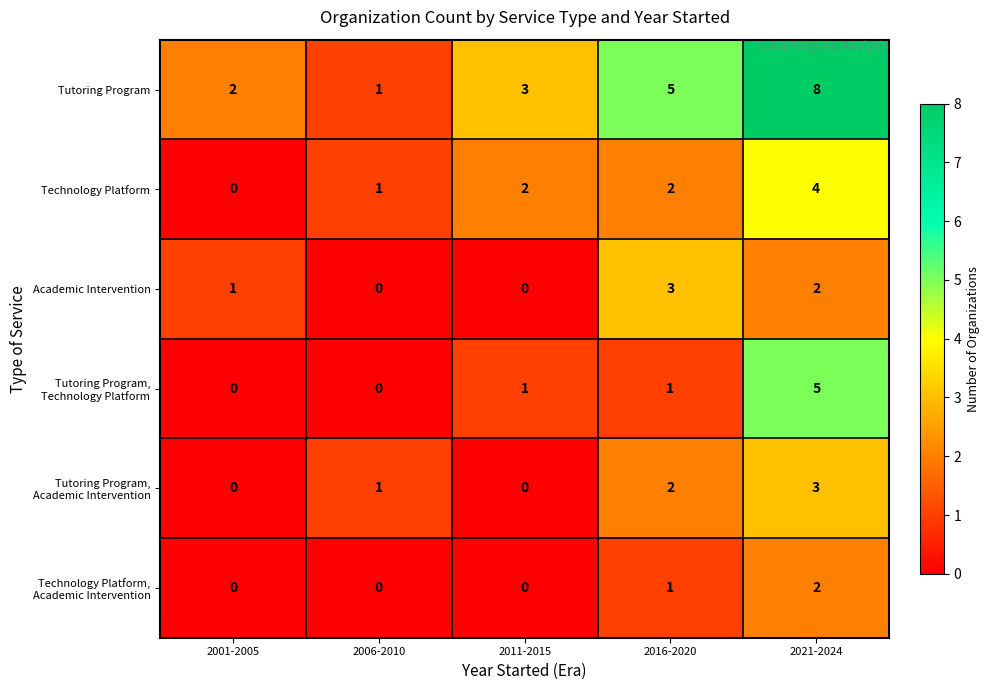

What is the difference between the second highest and minimum values in the Tutoring Program series?

4